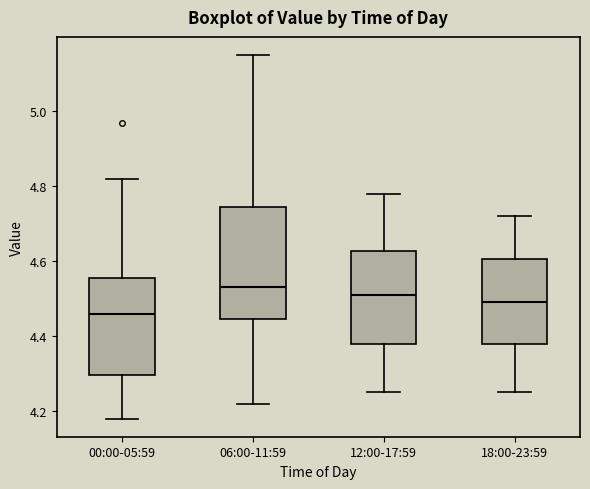

Comparing the boxes themselves (not the whiskers), which one is the tallest?

06:00-11:59